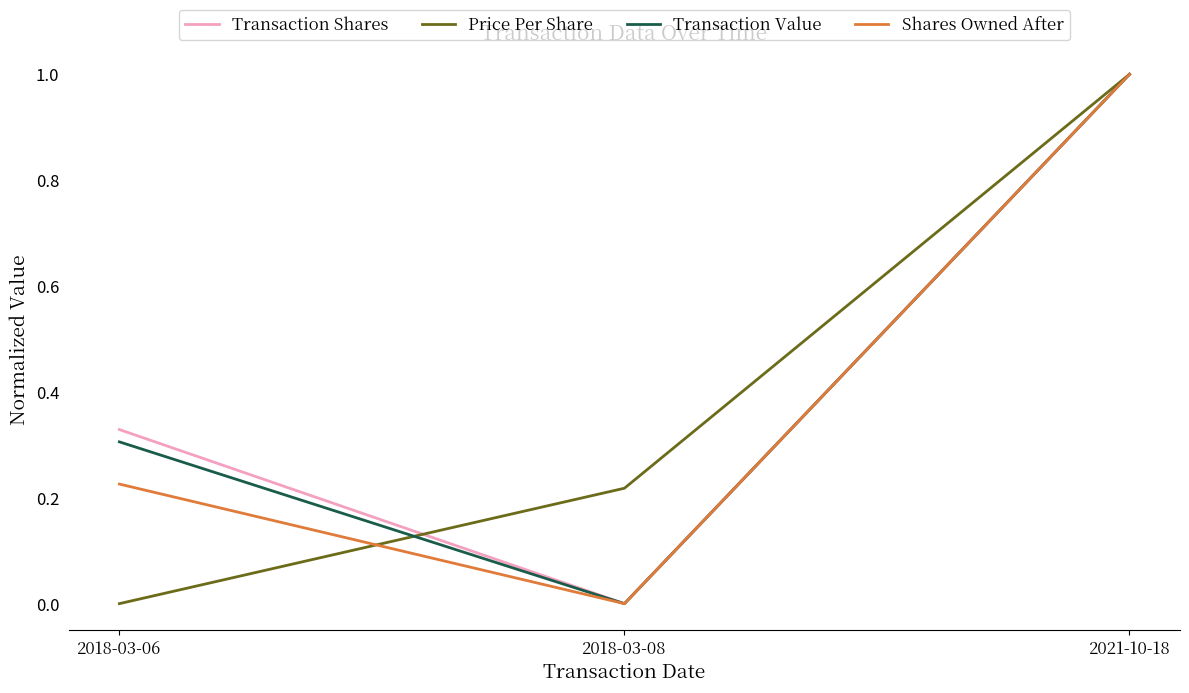

Rank the categories by Shares Owned After value from lowest to highest.

2018-03-08, 2018-03-06, 2021-10-18